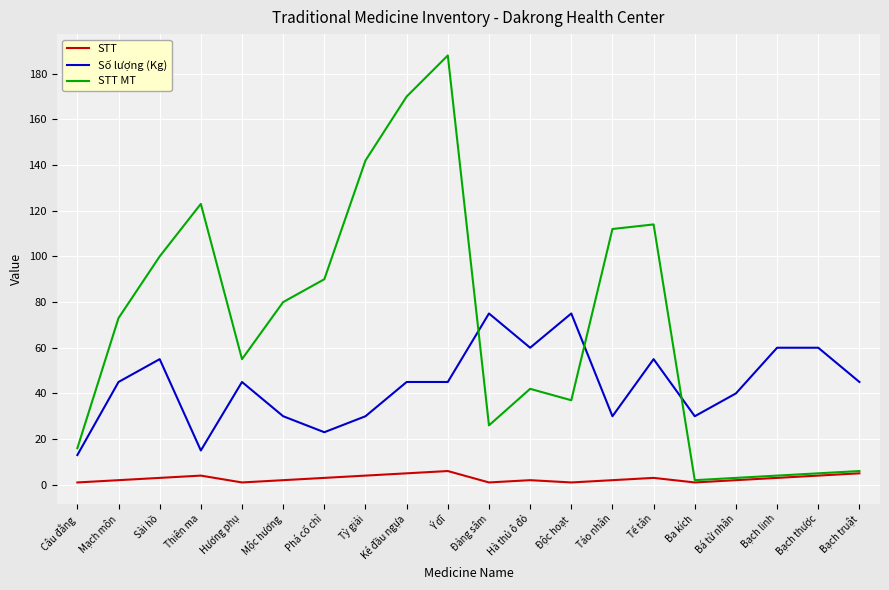

At how many categories does at least one series exceed 121?

4